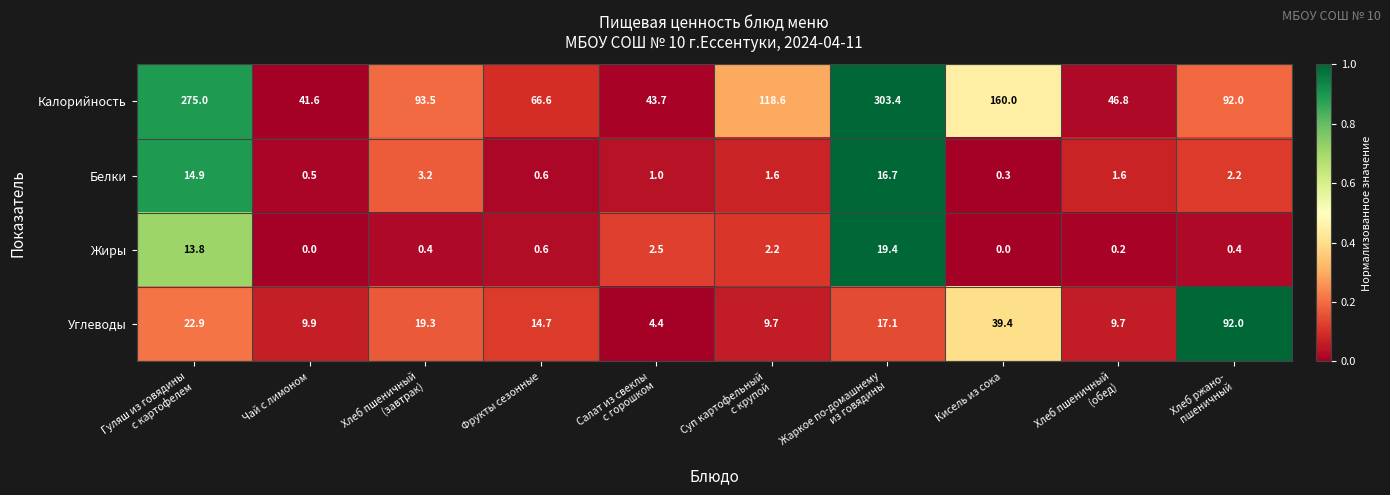

Read the Калорийность value at Чай с лимоном.

41.6